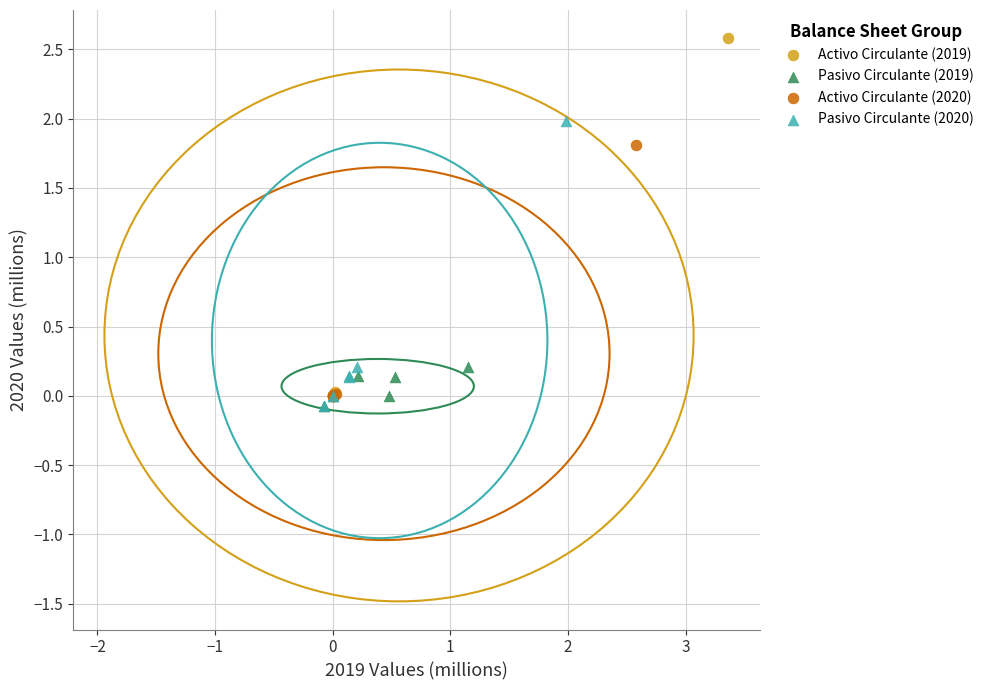

Which series contains the highest Y value?

Activo Circulante (2019)